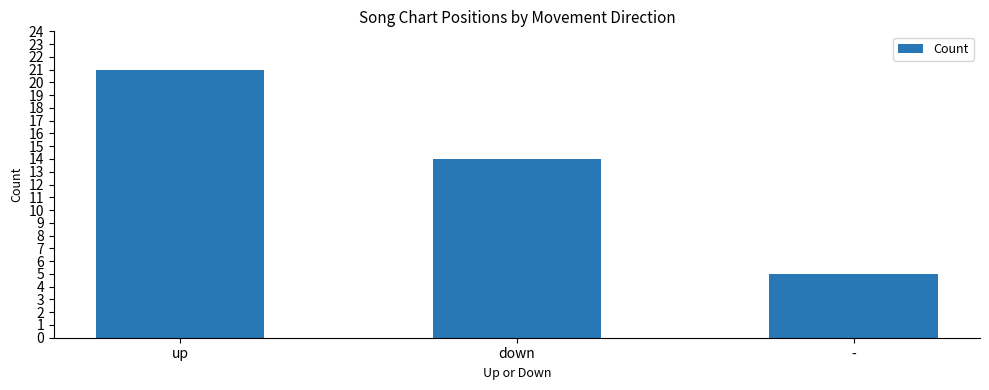

List the labels in order of value, largest first.

up, down, -